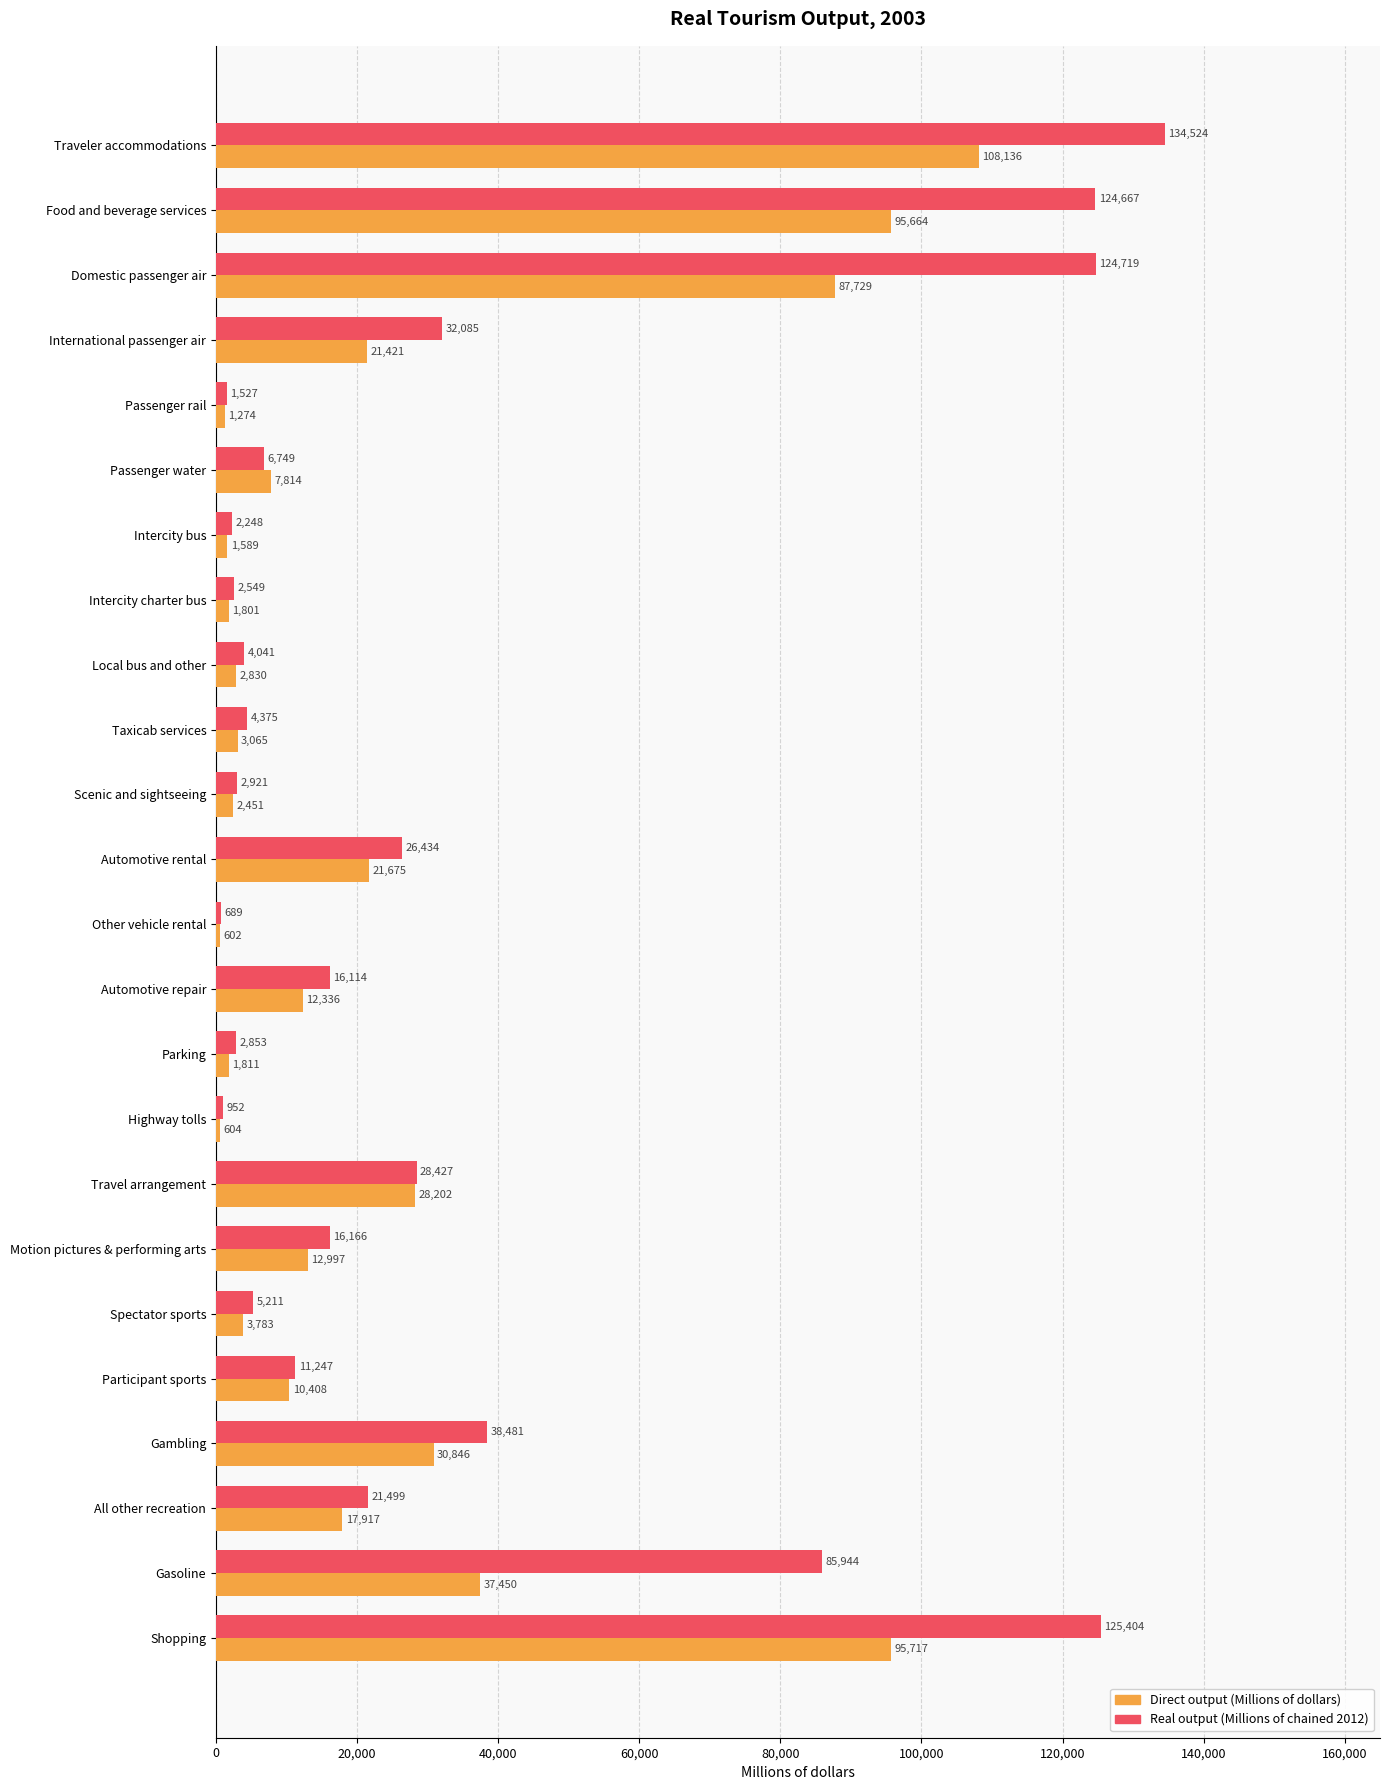

Read the Direct output (Millions of dollars) value at All other recreation.

17917